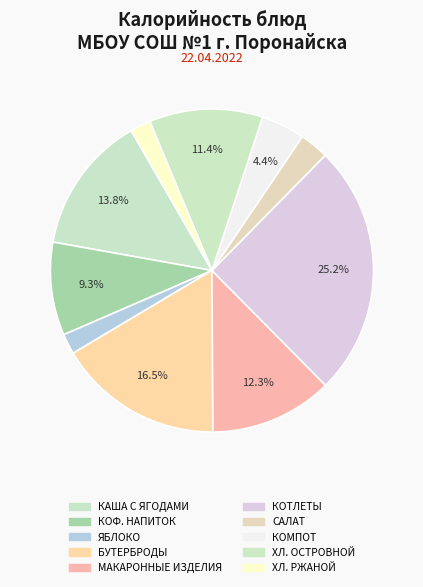

How many segments does this pie chart have?

10